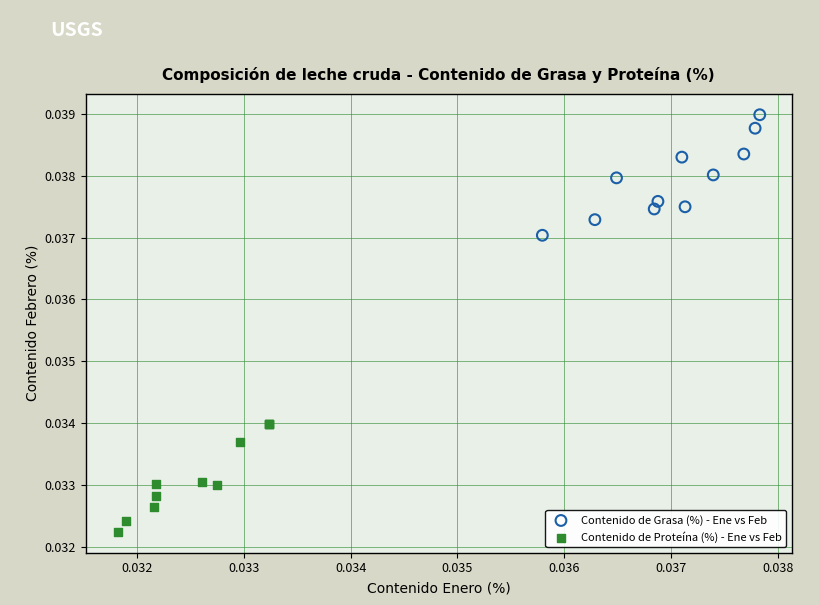

Which series contains the lowest Y value?

Contenido de Proteína (%) - Ene vs Feb